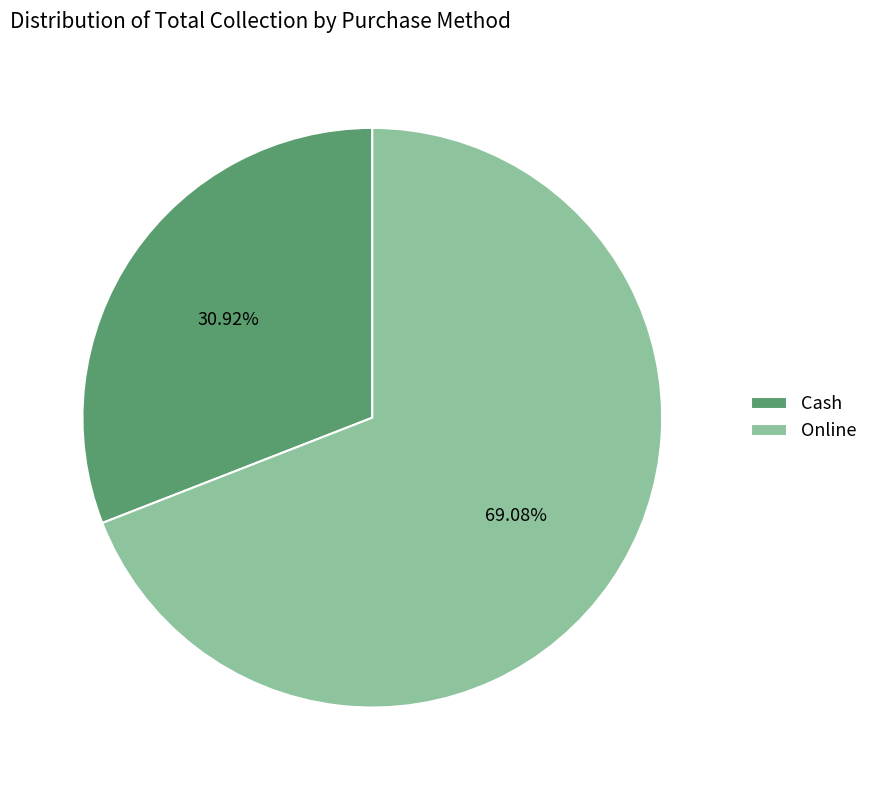

To the nearest percent, what is the combined percentage of Online and Cash?

100%